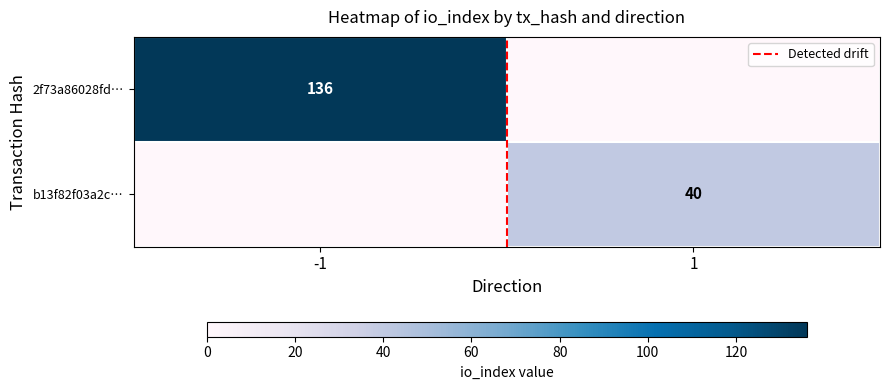

How many values in the 2f73a86028fd… series are below 136?

1